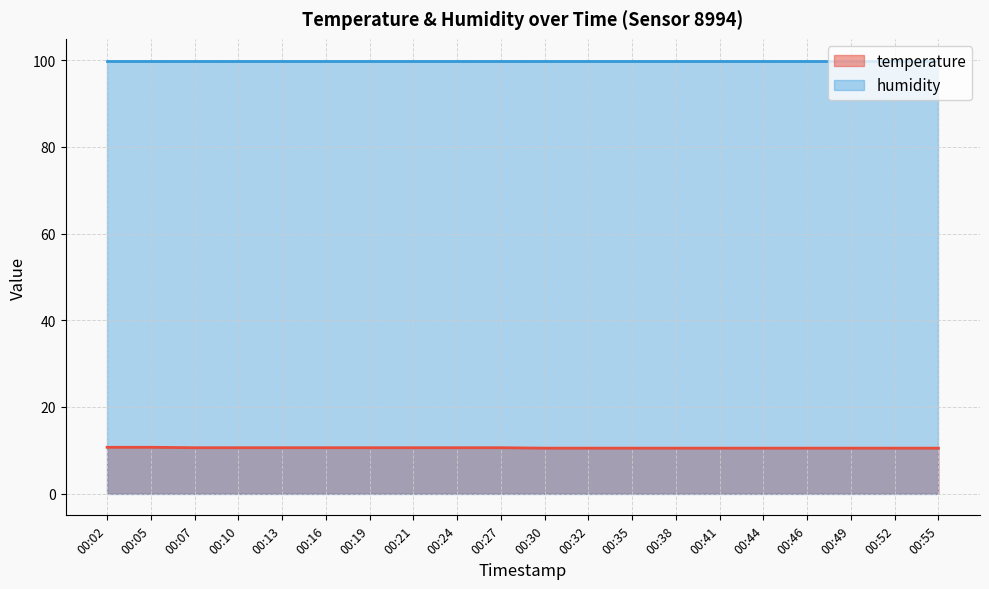

Does the chart display data point markers on the line(s)?

No